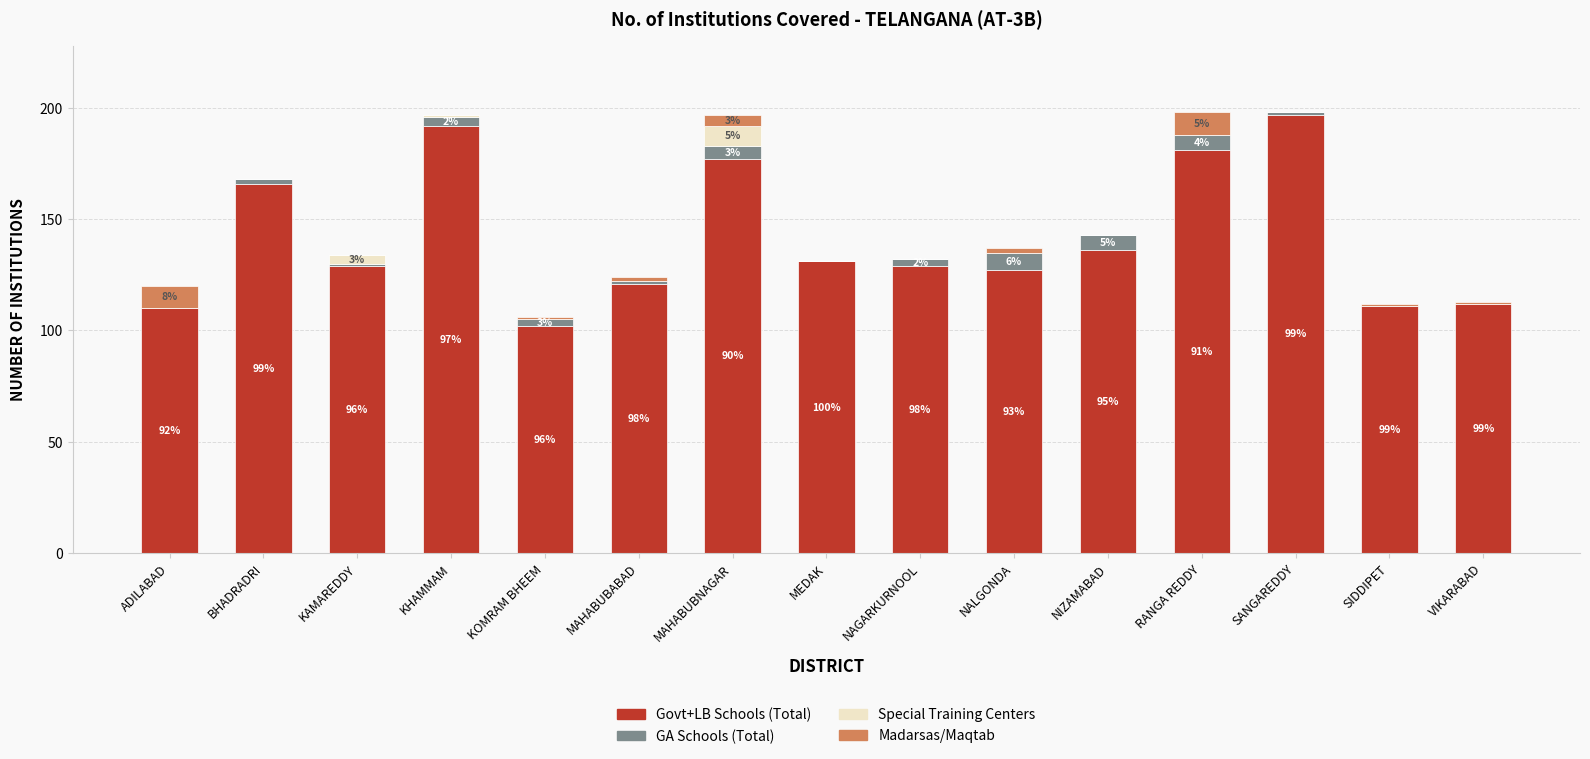

What is the sum of the Govt+LB Schools (Total) values at MEDAK and RANGA REDDY?

312